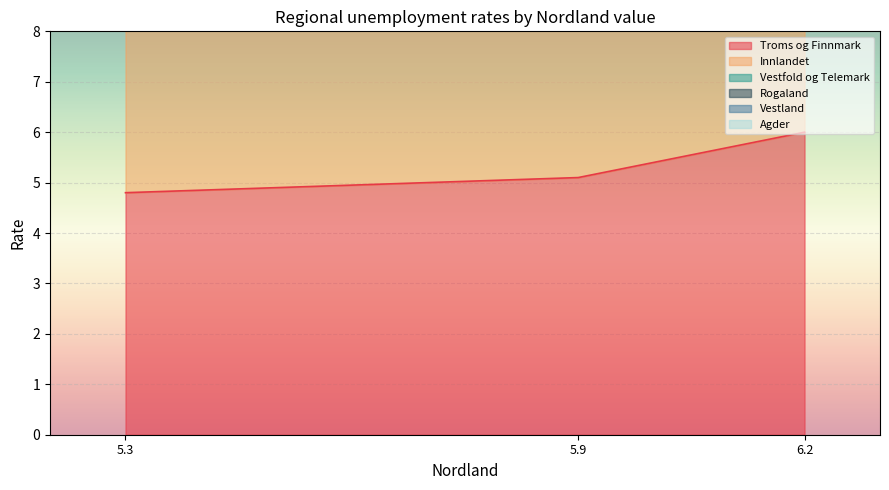

Read the Vestfold og Telemark value at 6.2.

31.1